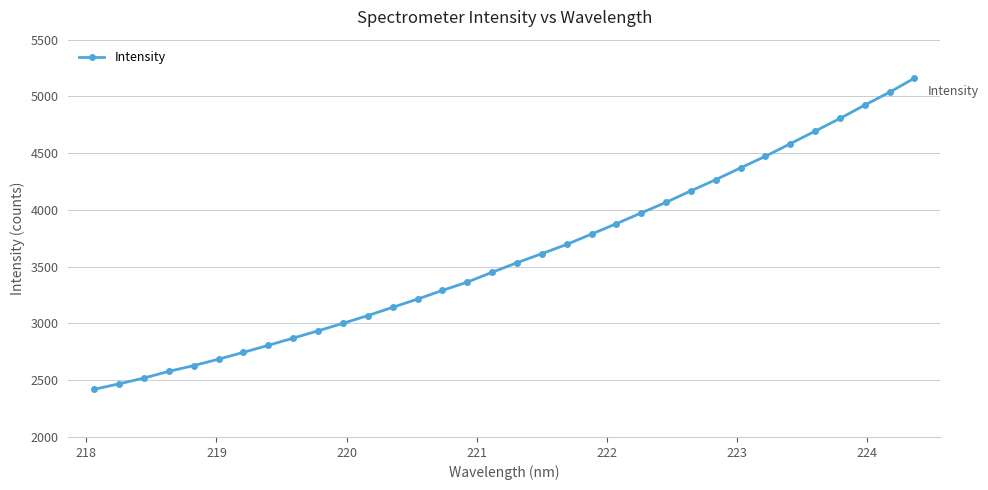

What is the value of the 6th point from the left?

2685.2